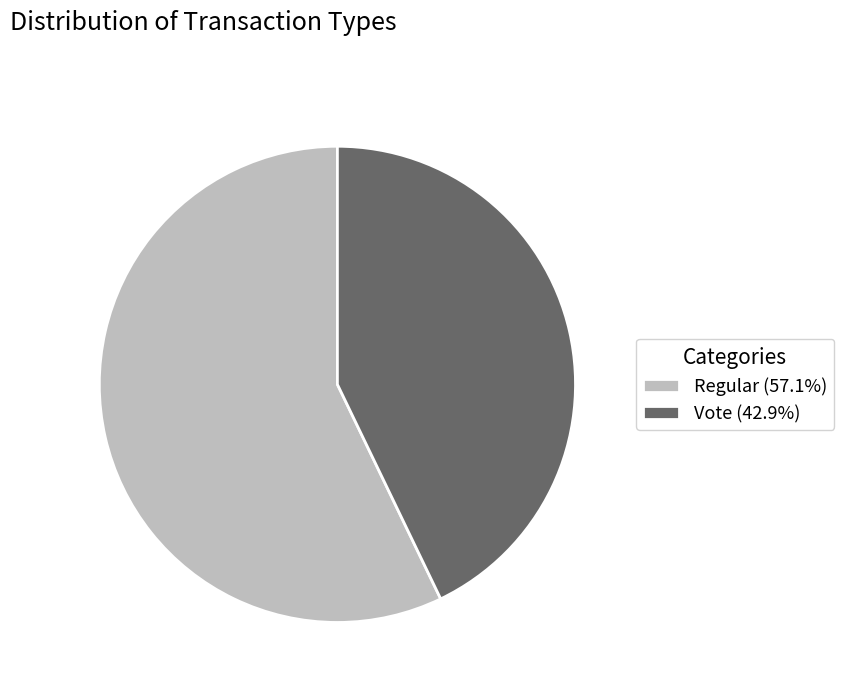

Which slice represents more than half of the pie?

Regular